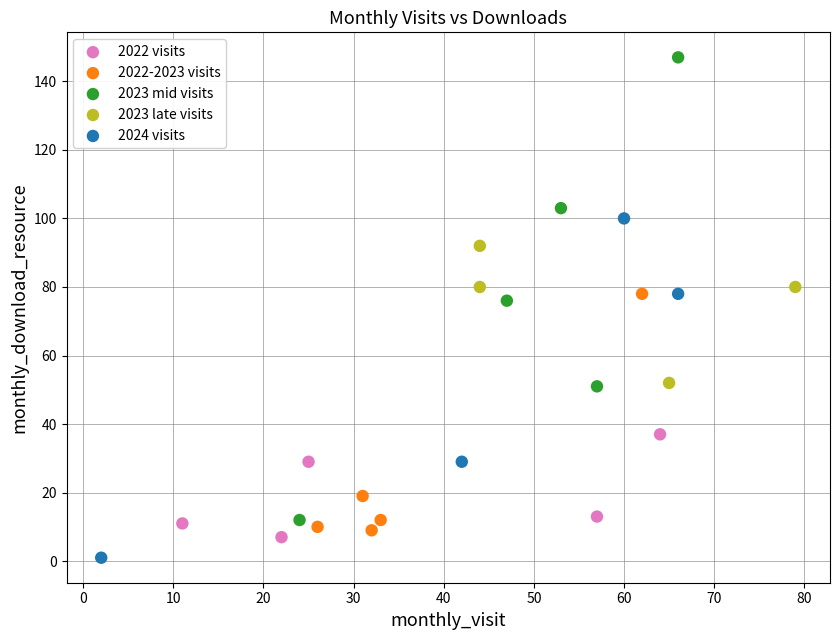

Which series has the largest Y range (max minus min)?

2023 mid visits